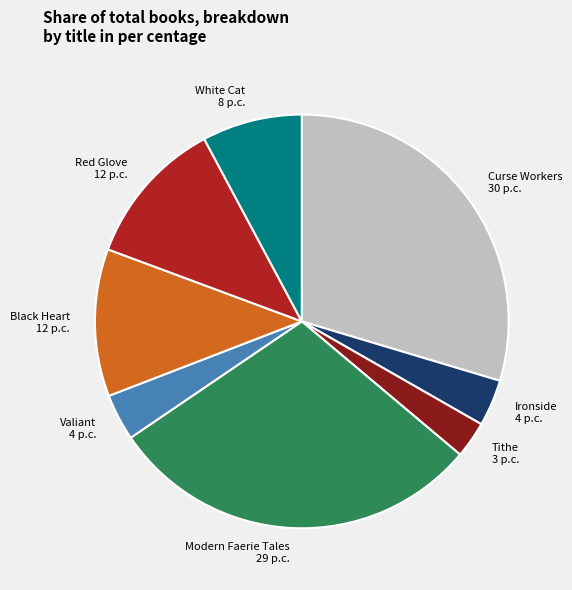

Count the number of slices in the pie.

8